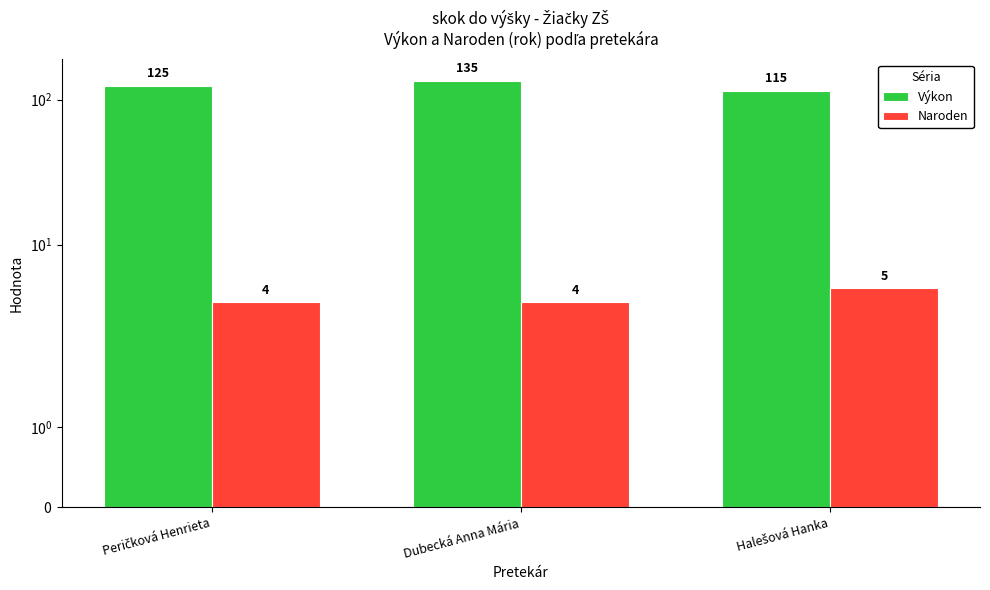

Reading left to right, list all the values displayed in this chart.

Výkon: 125	135	115
Naroden: 4	4	5